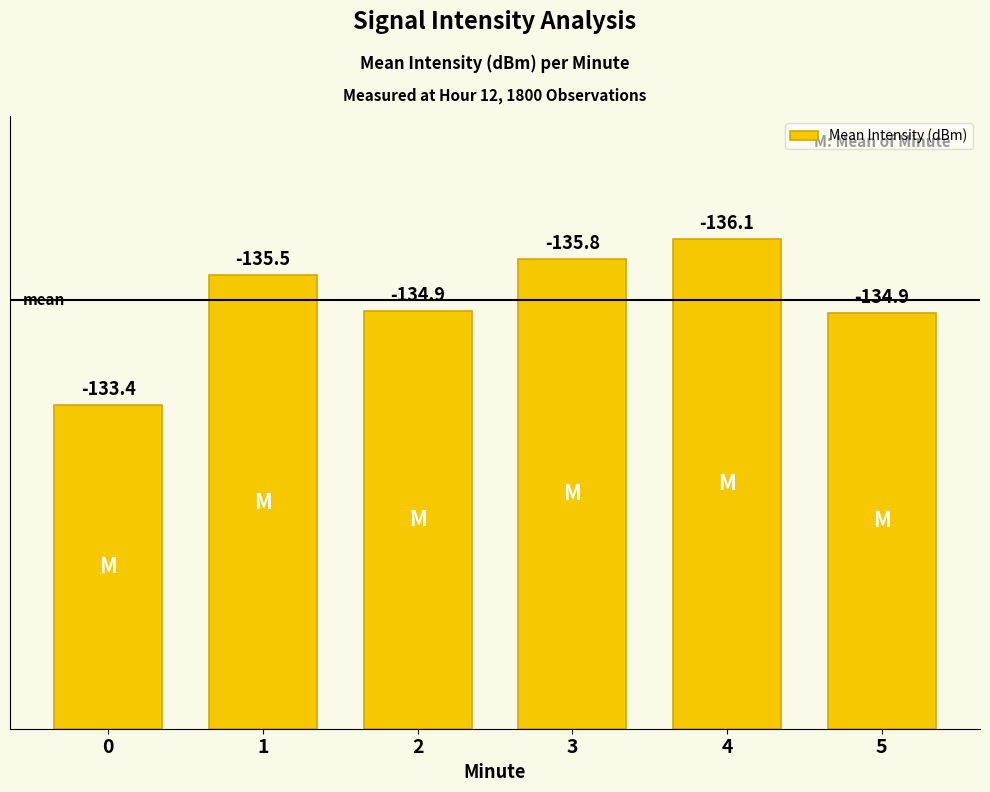

What is the ratio of the value at 2 to the value at 1?

0.9